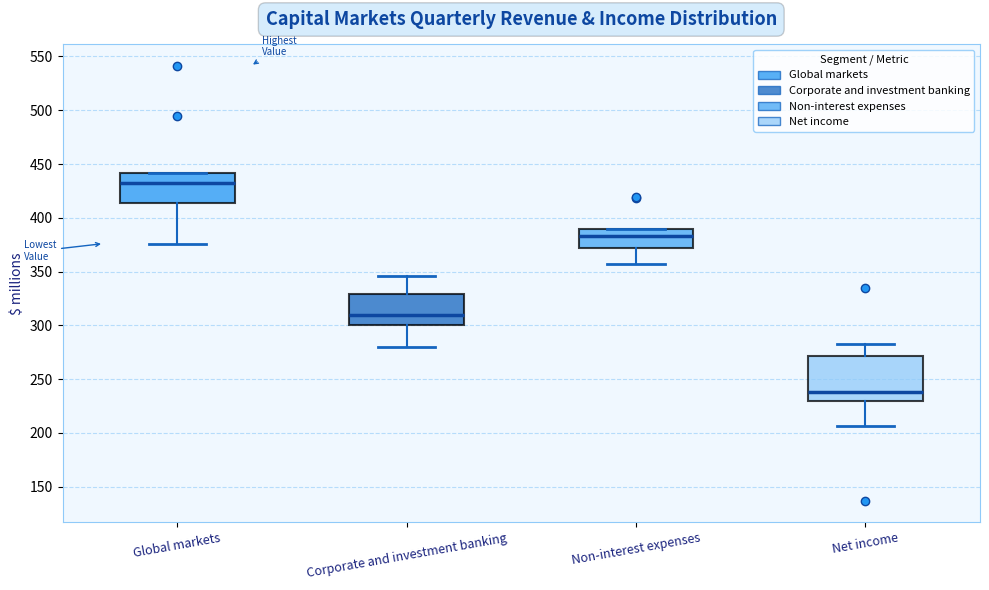

Reading left to right, read every box against the y-axis: the position of its median line, the range the box covers, and the ends of its whiskers. The values are not printed on the chart, so give them approximately, as read against the axis.

Global markets: median 430, box 415 to 440, whiskers 375 to 440
Corporate and investment banking: median 310, box 300 to 330, whiskers 280 to 345
Non-interest expenses: median 385, box 370 to 390, whiskers 355 to 390
Net income: median 240, box 230 to 270, whiskers 205 to 285